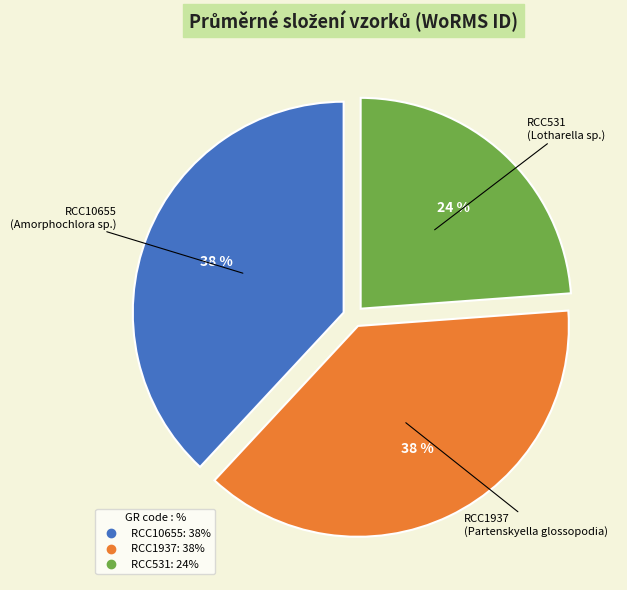

What is the ratio of the value at RCC531 to the value at RCC1937?

0.6